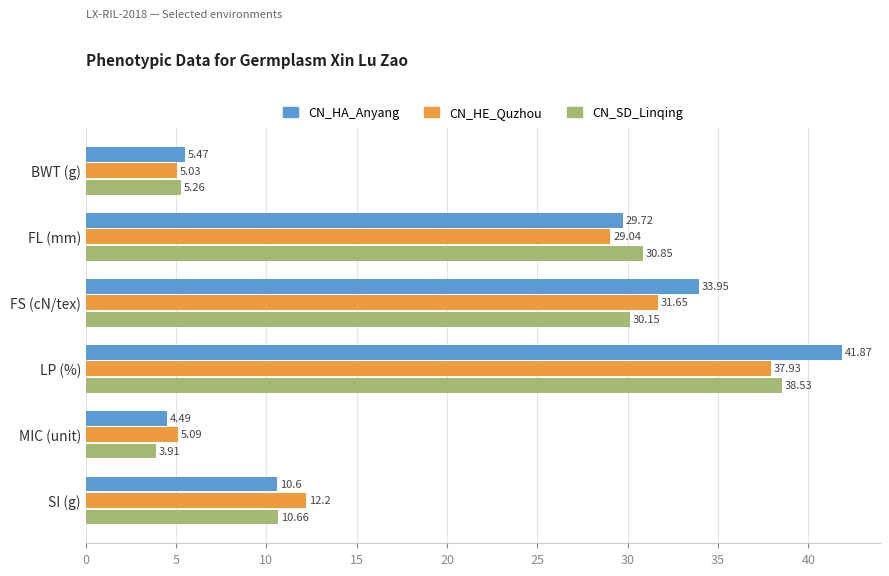

What is the minimum value shown in the chart?

3.9